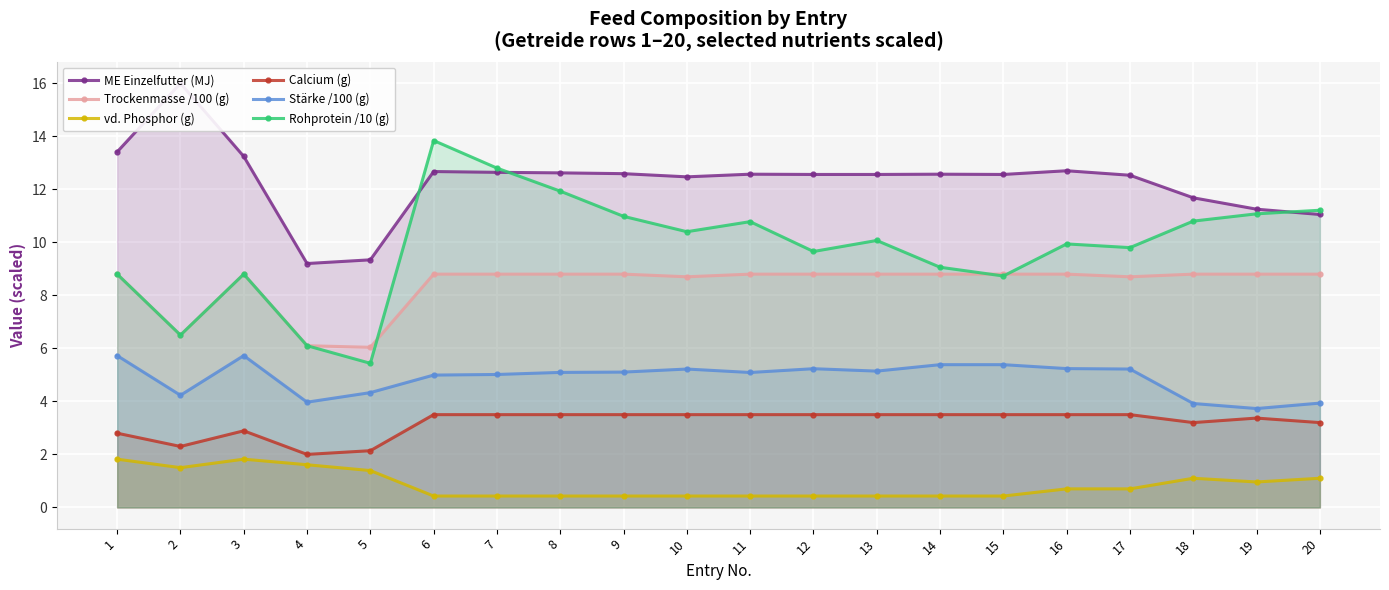

Rank the categories by Calcium (g) value from lowest to highest.

4, 5, 2, 1, 3, 18, 20, 19, 6, 7, 8, 9, 10, 11, 12, 13, 14, 15, 16, 17